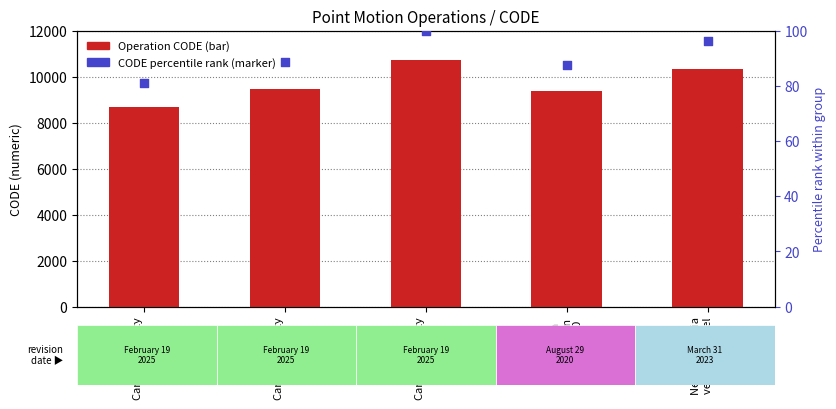

Is the value of Operation CODE at Canada velocity
grid v7 greater than the value of CODE percentile rank at New Caledonia
velocity model
2015?

Yes